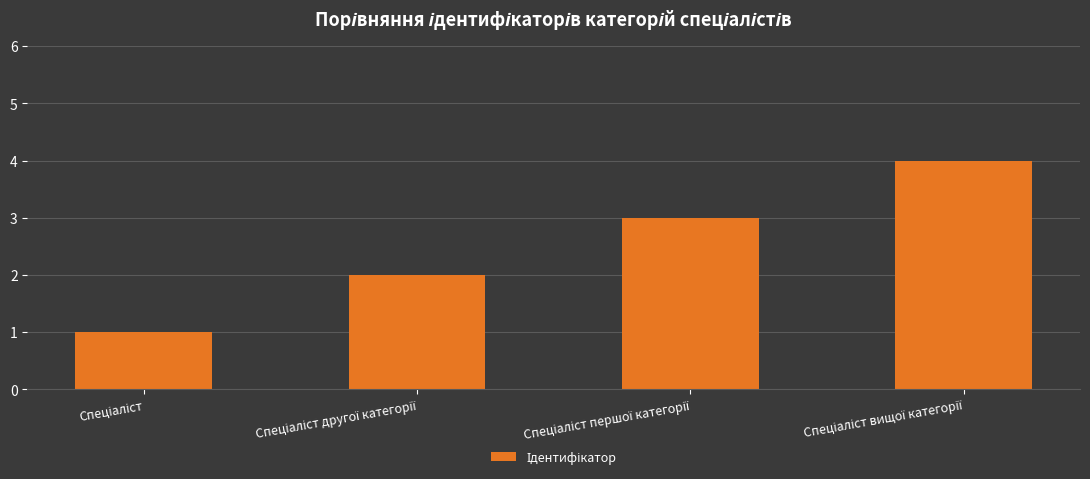

How many bars are there in total?

4